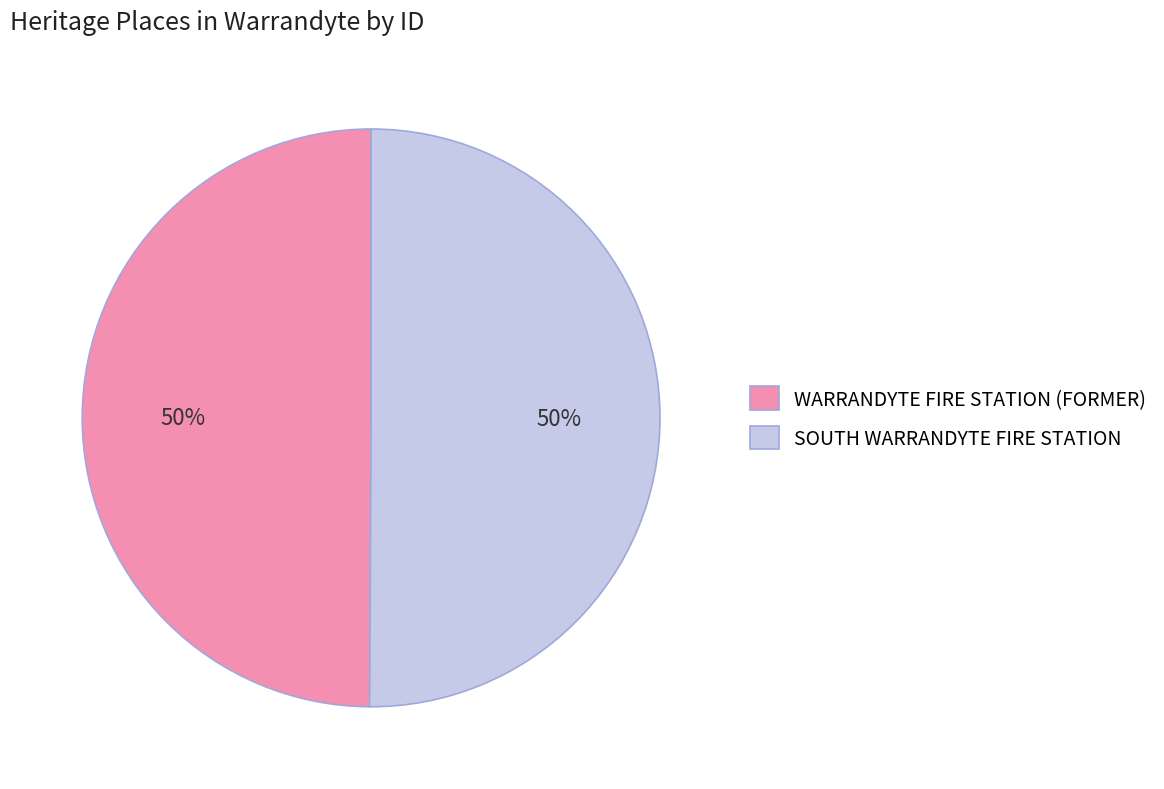

What is the ratio of the value at WARRANDYTE FIRE STATION (FORMER) to the value at SOUTH WARRANDYTE FIRE STATION?

1.0